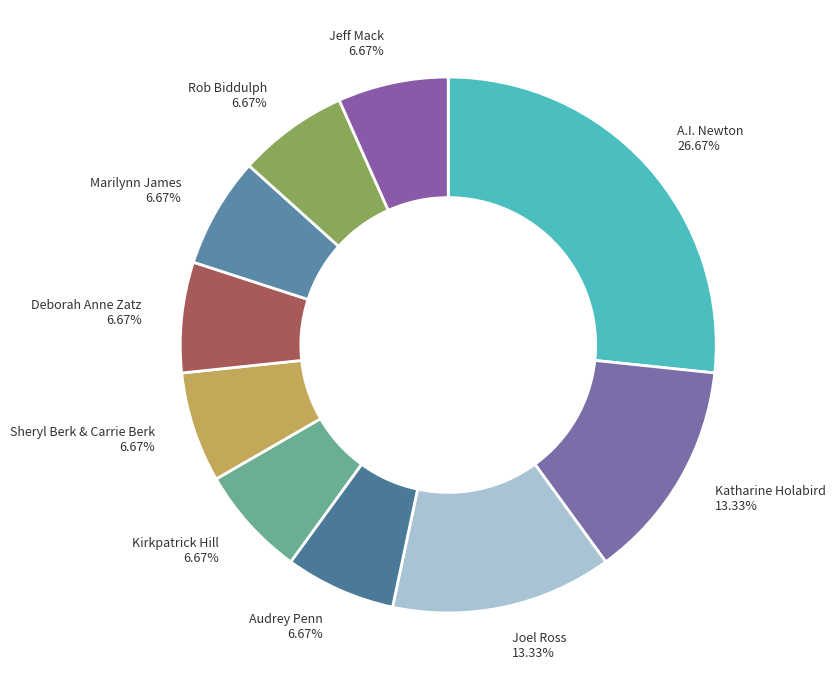

How many slices are in this pie chart?

10